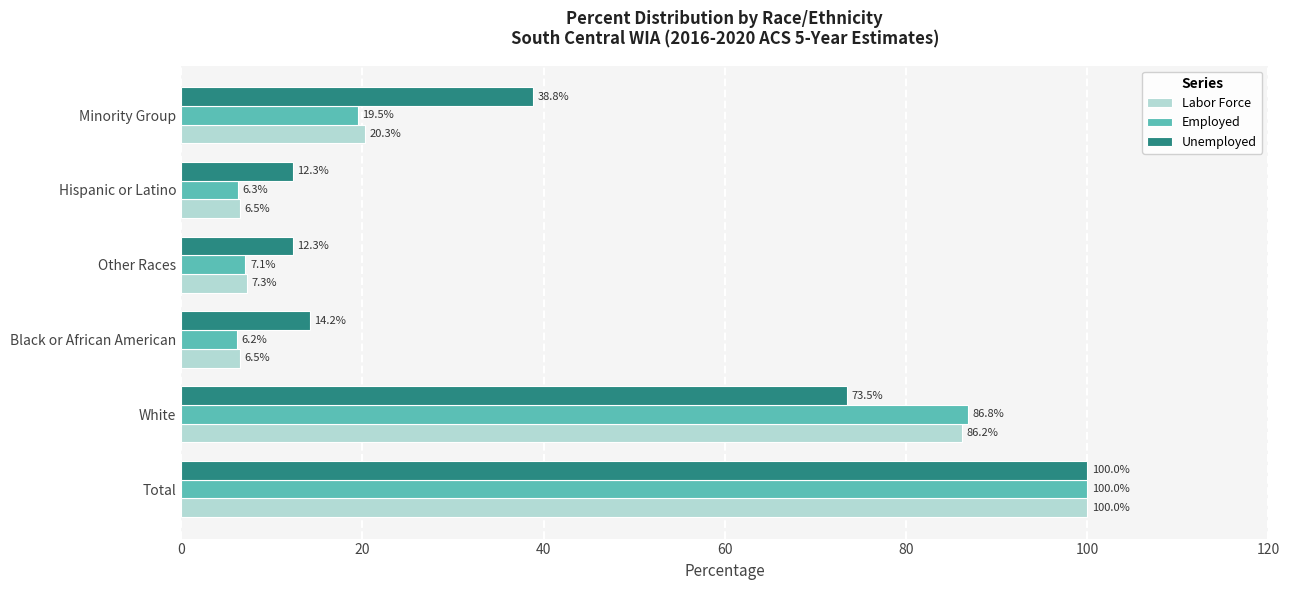

Rank the categories by Employed value from lowest to highest.

Black or African American, Hispanic or Latino, Other Races, Minority Group, White, Total